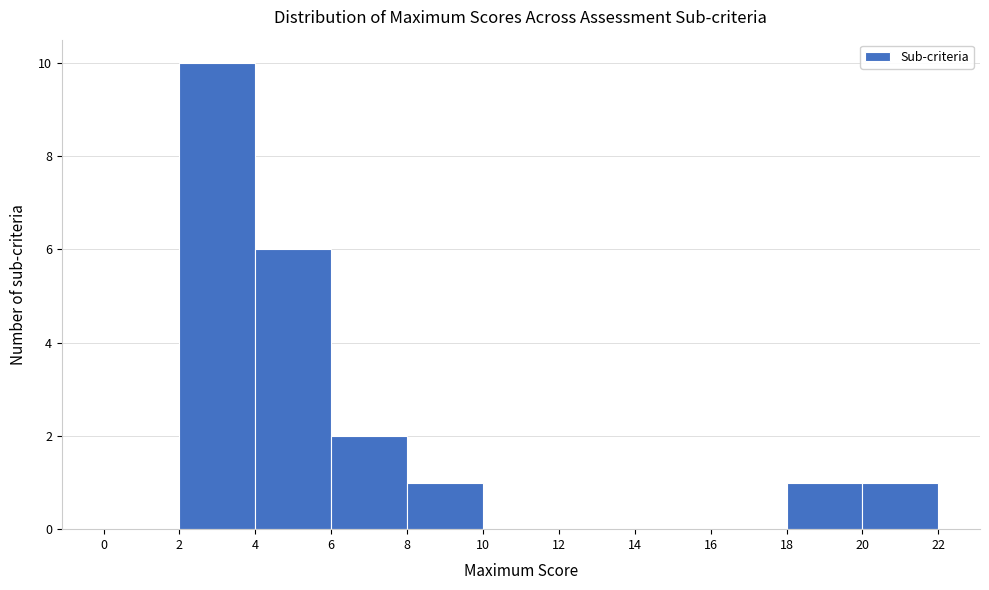

Over which range of the x-axis is the bar tallest?

2 to 4